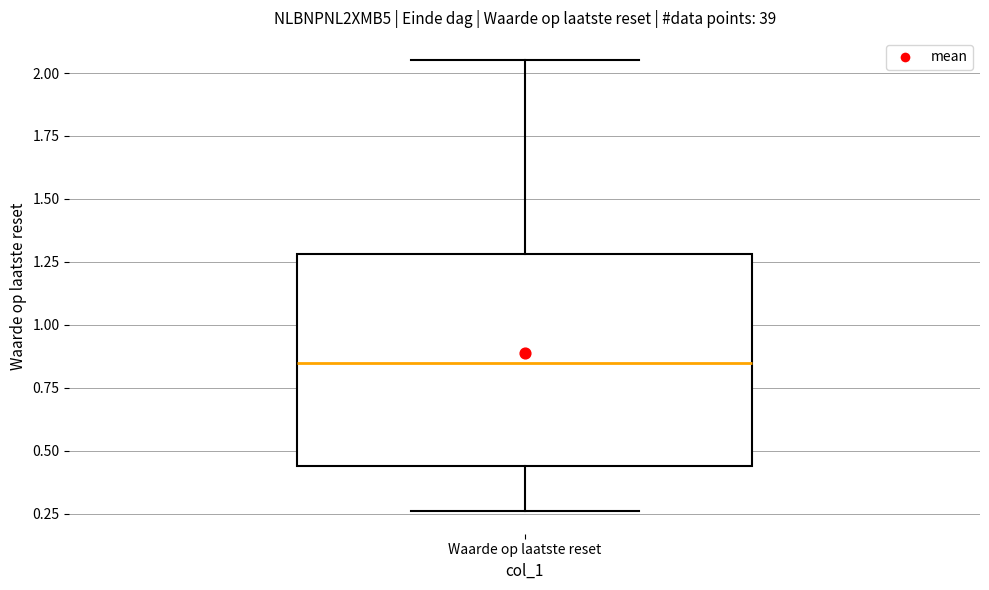

Where does the lower whisker of the box for Waarde op laatste reset end on the y-axis? The values are not printed on the chart, so give them approximately, as read against the axis.

0.25